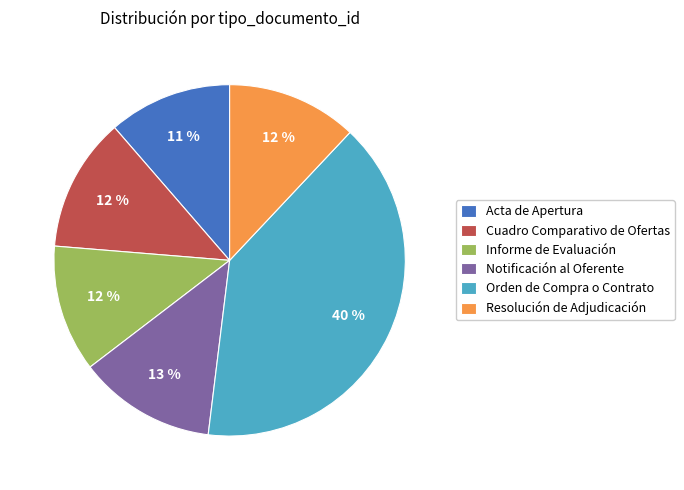

Approximately how many times larger is the value at Cuadro Comparativo de Ofertas compared to Acta de Apertura?

1.1